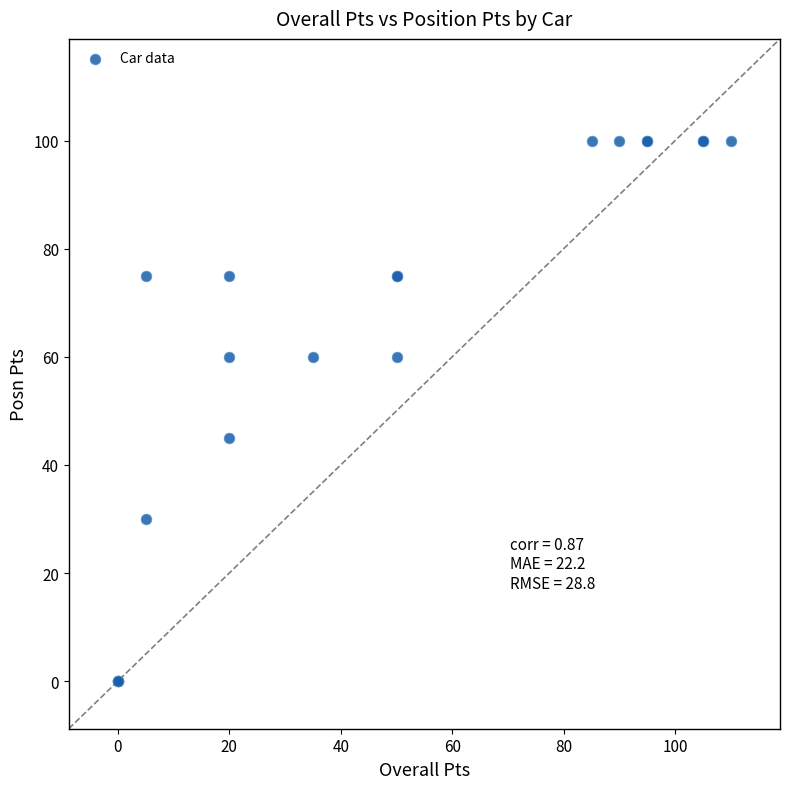

What Y value in the scatter plot is closest to 50?

45